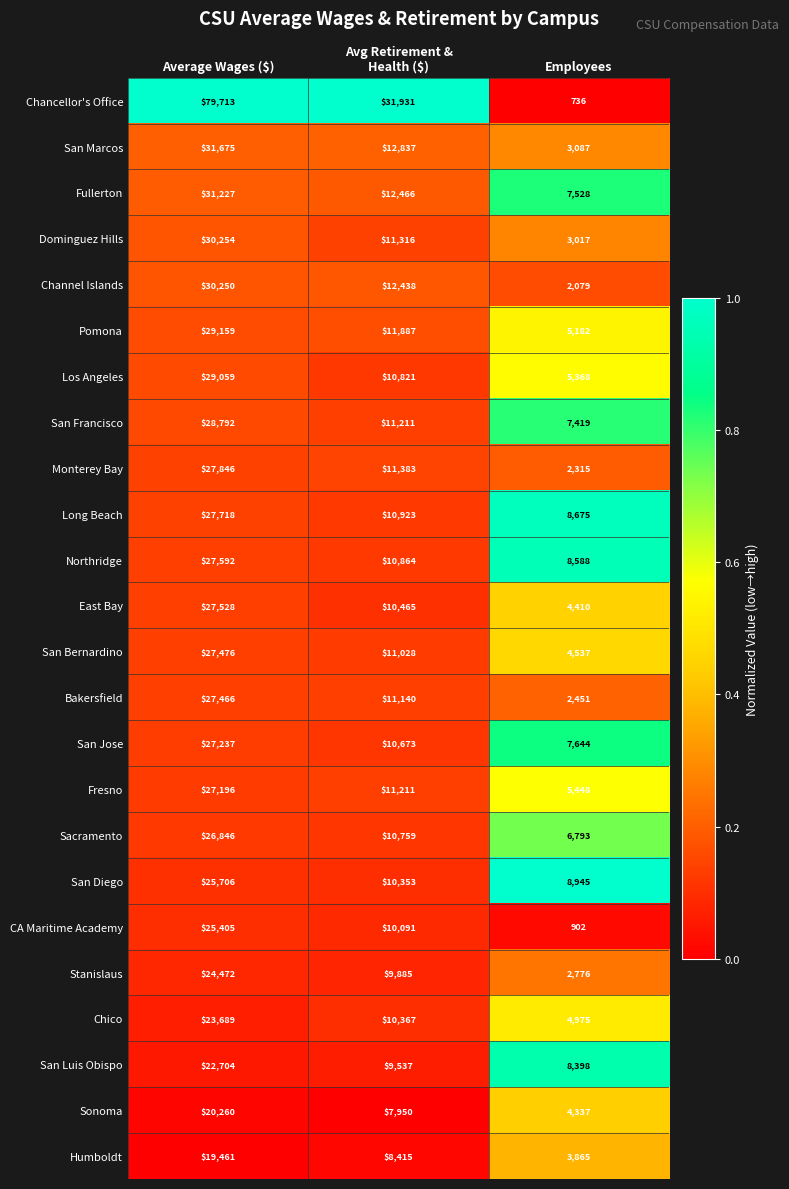

What is the maximum value shown in the chart?

79713